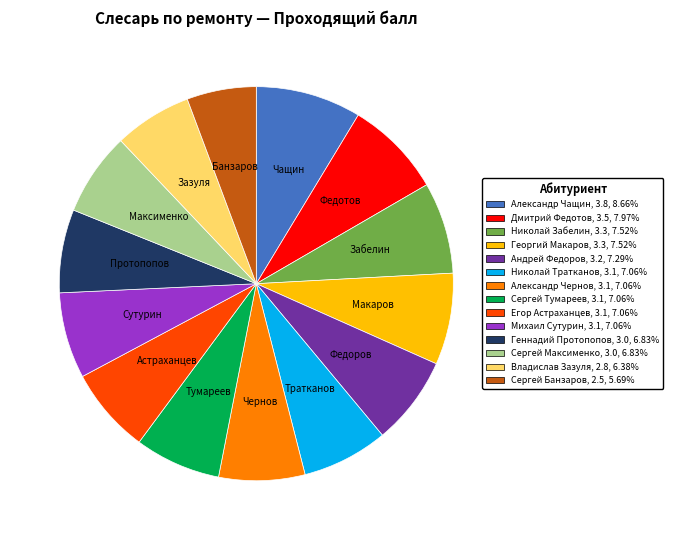

True or false: Андрей Федоров accounts for 21% of the total.

False